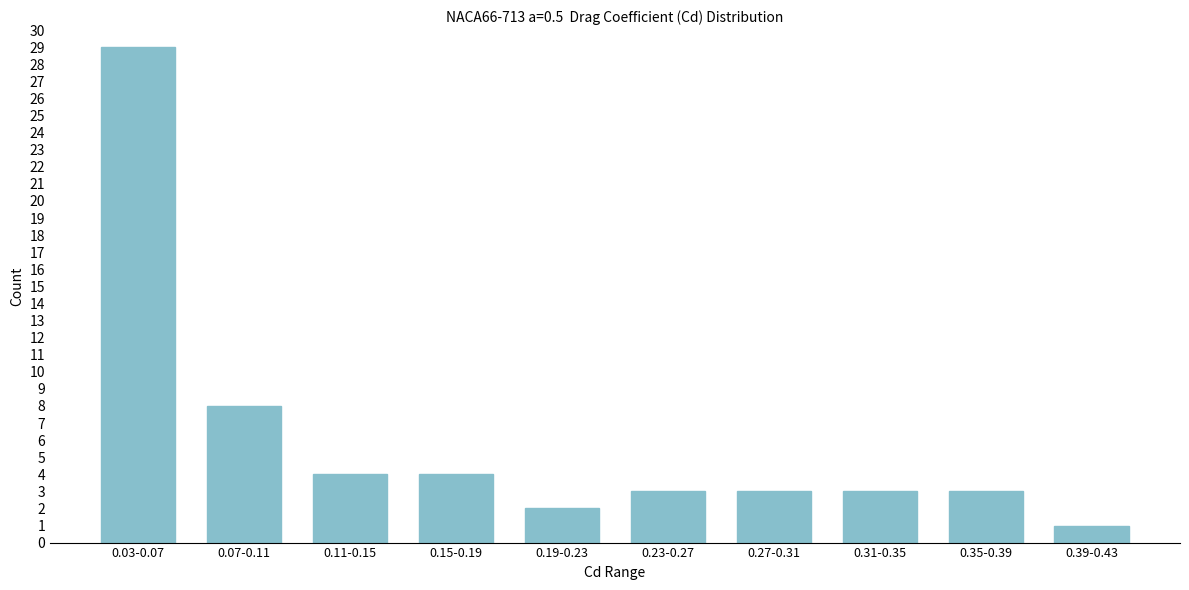

Reading left to right, what are all the values shown in this chart?

0.03-0.07=29	0.07-0.11=8	0.11-0.15=4	0.15-0.19=4	0.19-0.23=2	0.23-0.27=3	0.27-0.31=3	0.31-0.35=3	0.35-0.39=3	0.39-0.43=1